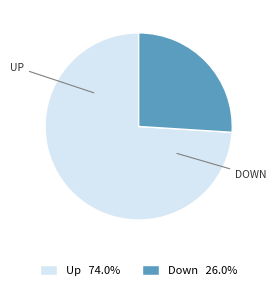

Approximately how many times larger is the value at Up 74.0% compared to Down 26.0%?

2.8